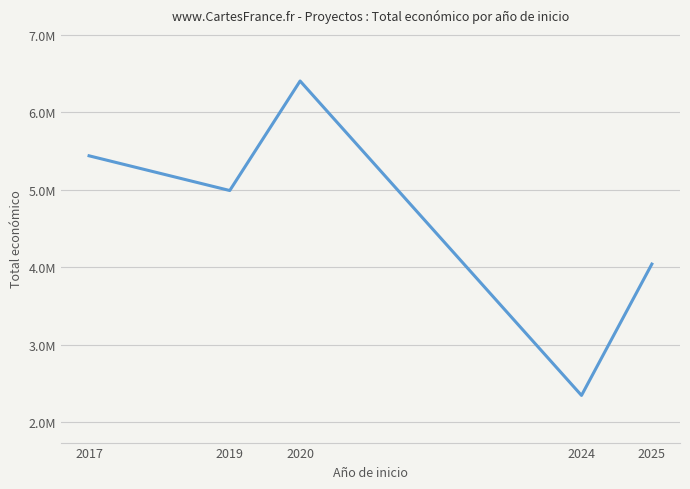

Rank the categories by value from highest to lowest.

2020, 2017, 2019, 2025, 2024